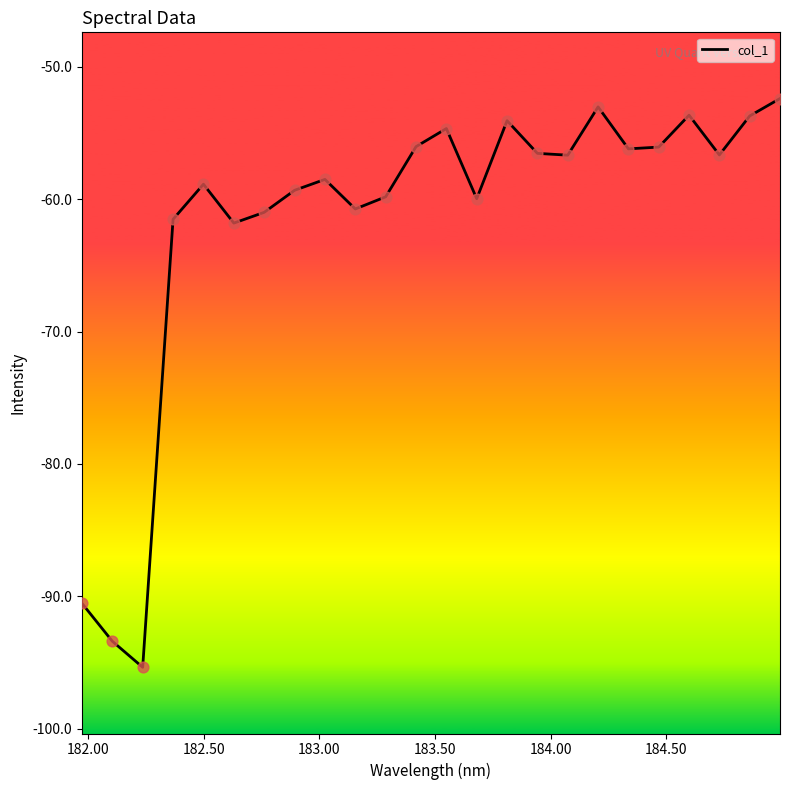

What is the smallest value displayed?

-95.4